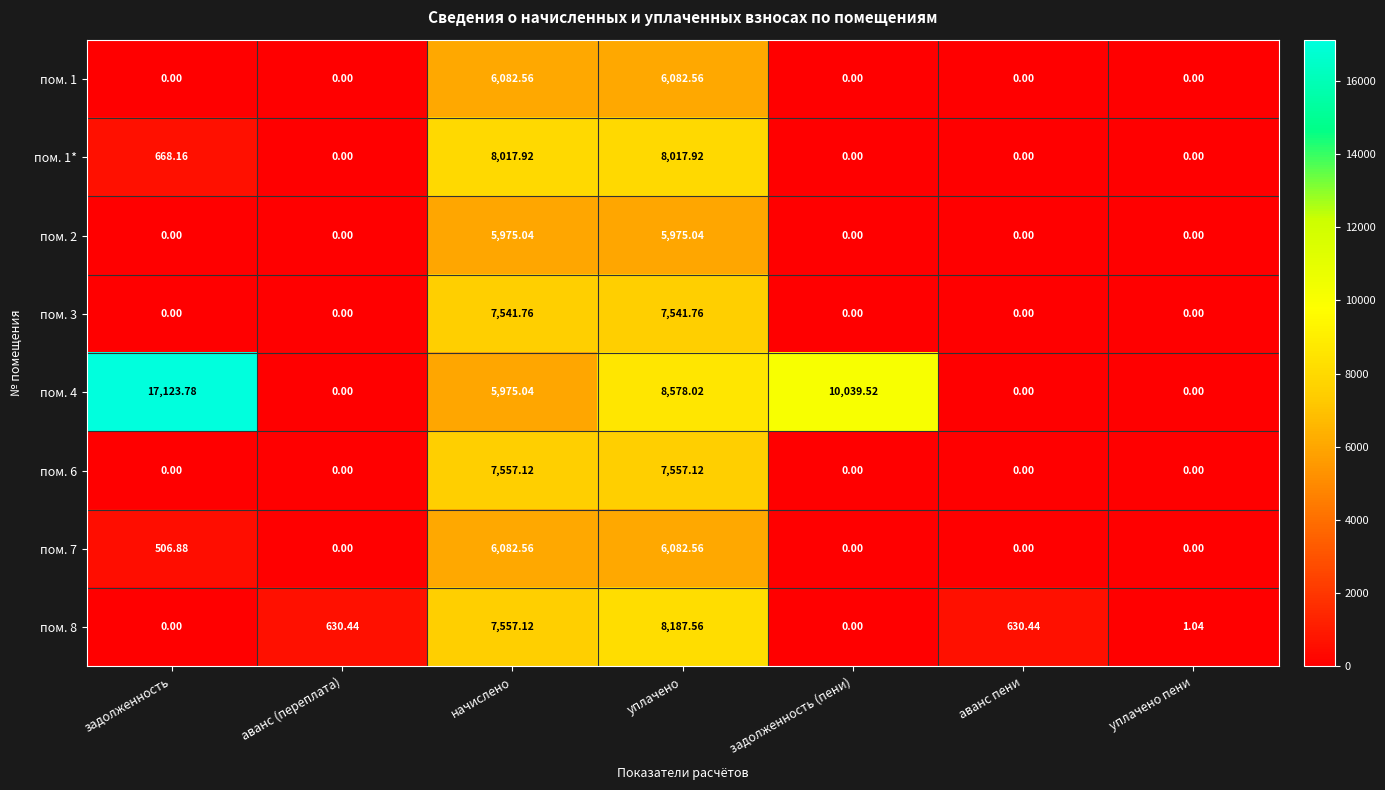

What is the greatest value displayed?

17123.8